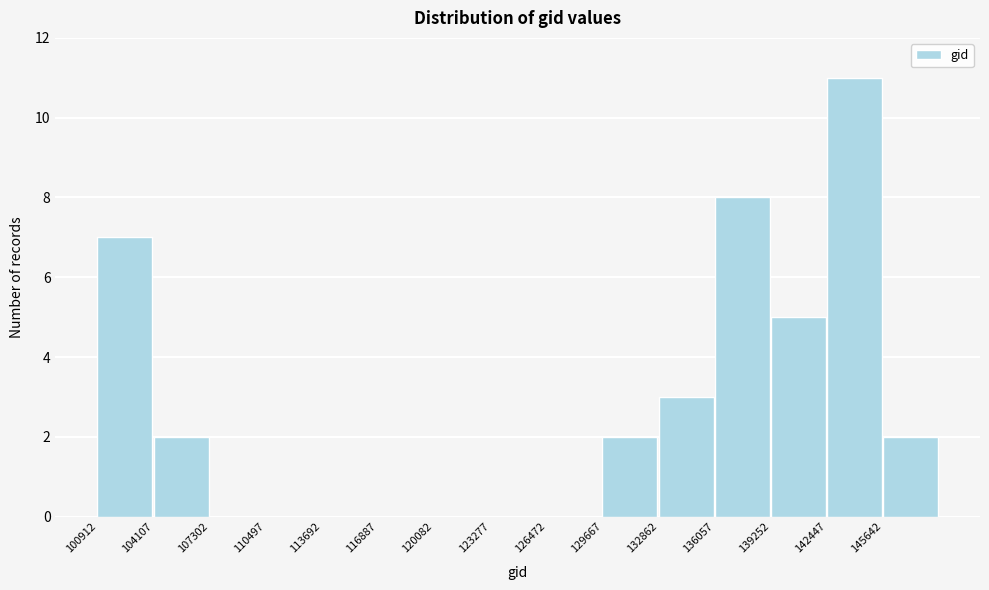

Reading left to right, transcribe this chart: for each bar, give the range it covers on the x-axis and its height. Neither the bar edges nor the heights are printed on the chart, so give them approximately, as read against the axes.

101000 to 104000: 7
104000 to 107500: 2
107500 to 110500: 0
110500 to 113500: 0
113500 to 117000: 0
117000 to 120000: 0
120000 to 123500: 0
123500 to 126500: 0
126500 to 129500: 0
129500 to 133000: 2
133000 to 136000: 3
136000 to 139500: 8
139500 to 142500: 5
142500 to 145500: 11
145500 to 149000: 2